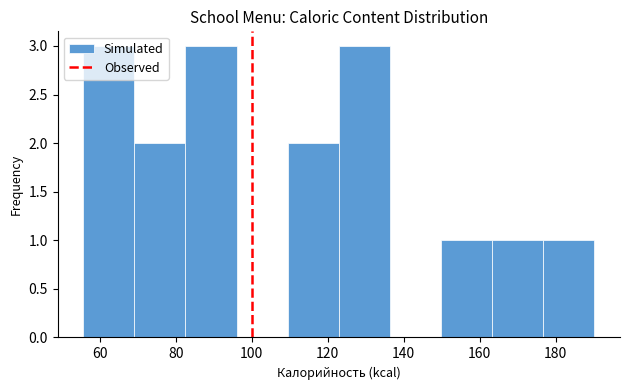

How tall is the bar that spans 176 to 190 on the x-axis? Neither the bar edges nor the heights are printed on the chart, so give them approximately, as read against the axes.

1